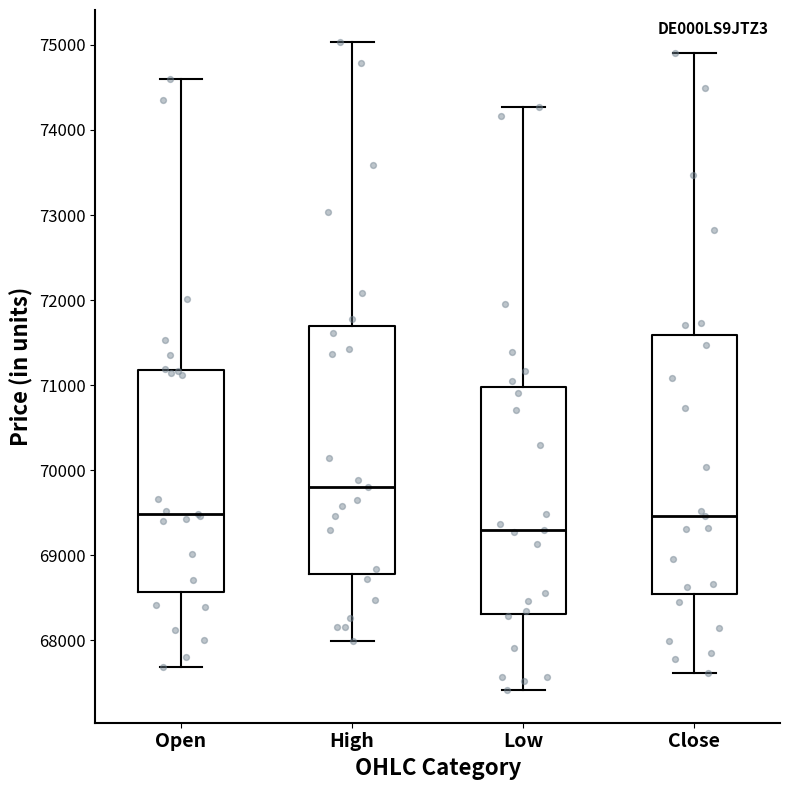

Where does the upper whisker of the box for Open end on the y-axis? The values are not printed on the chart, so give them approximately, as read against the axis.

74600